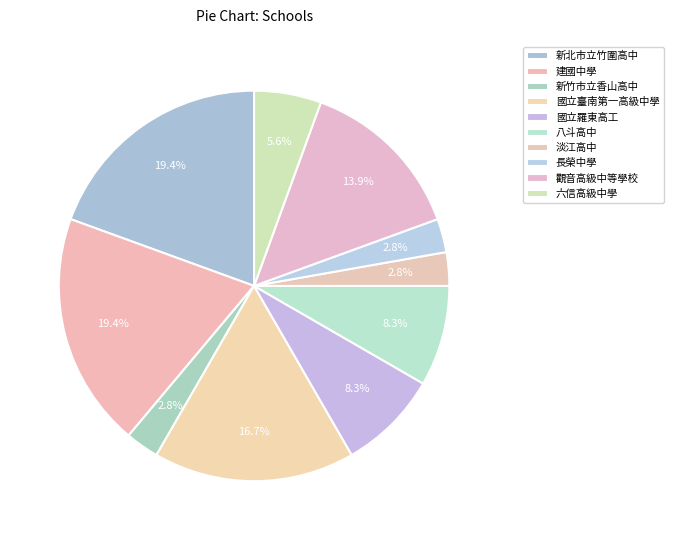

The 八斗高中 slice represents 1% of the pie. True or false?

False